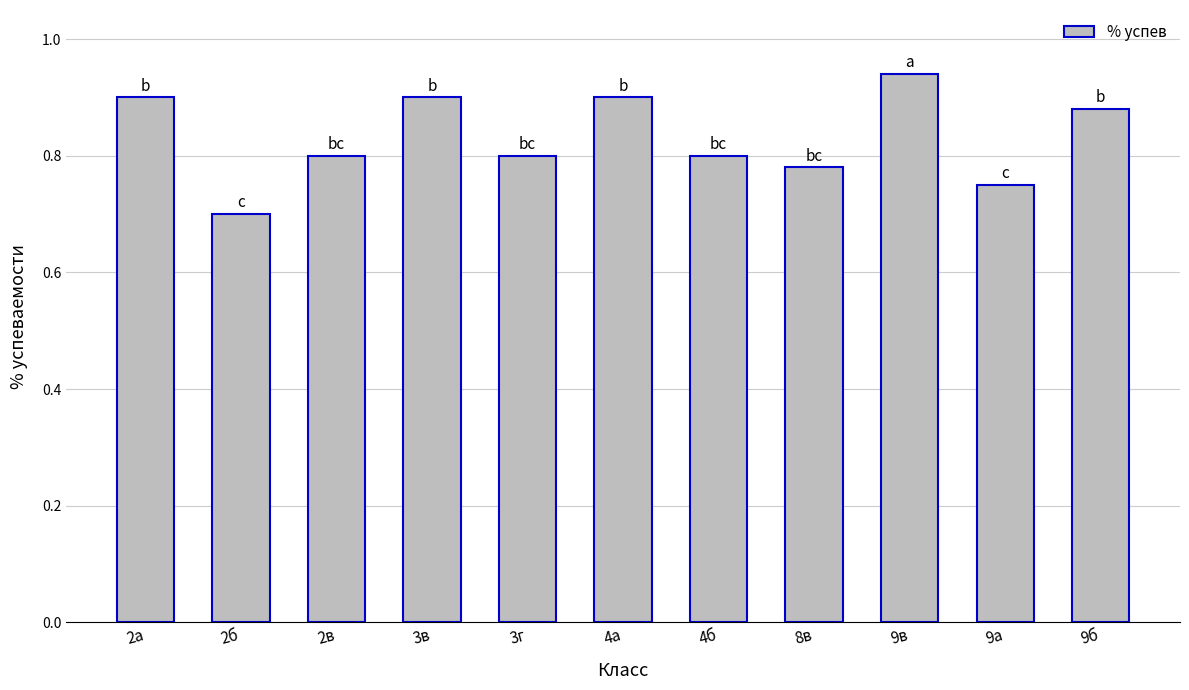

What is the sum of the values at 9б and 4а?

1.8